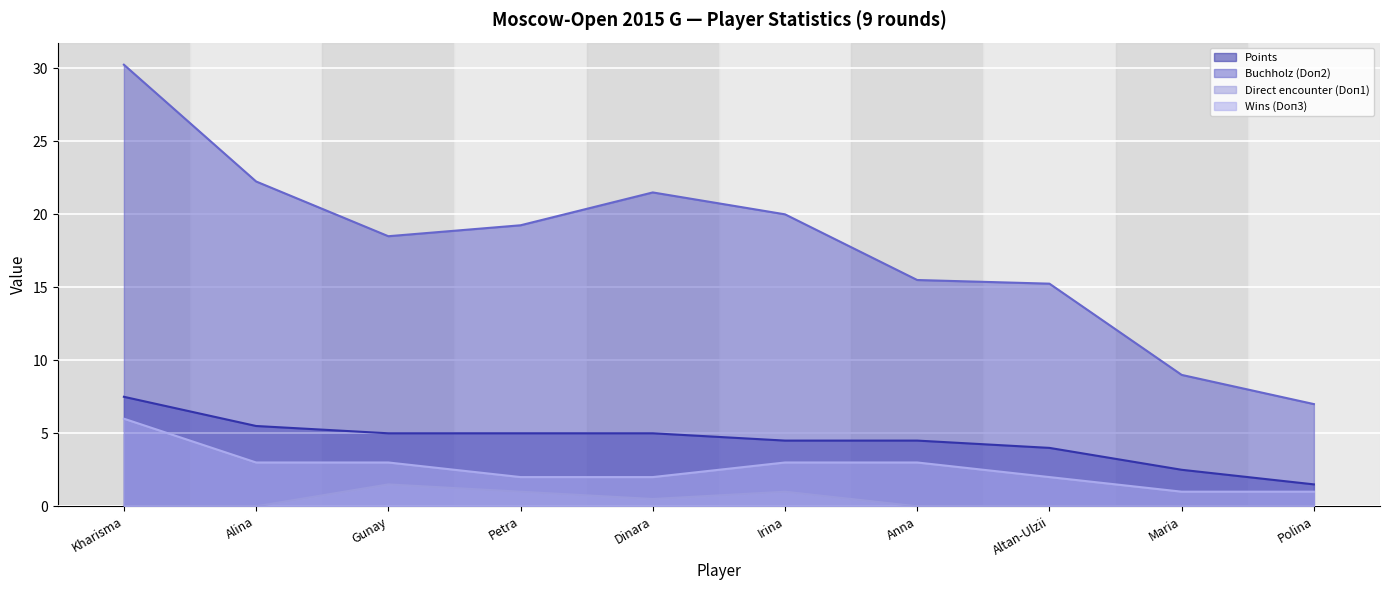

What position from the left is Petra?

4